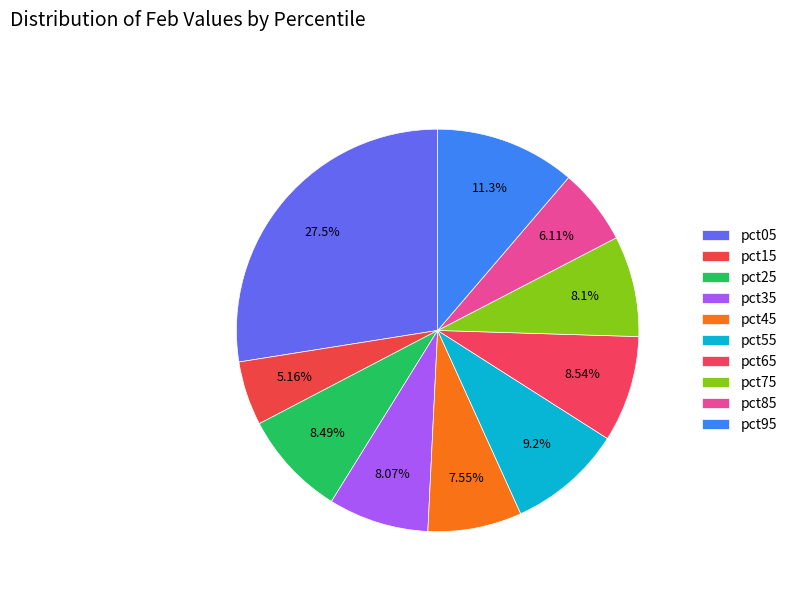

Count the number of slices in the pie.

10